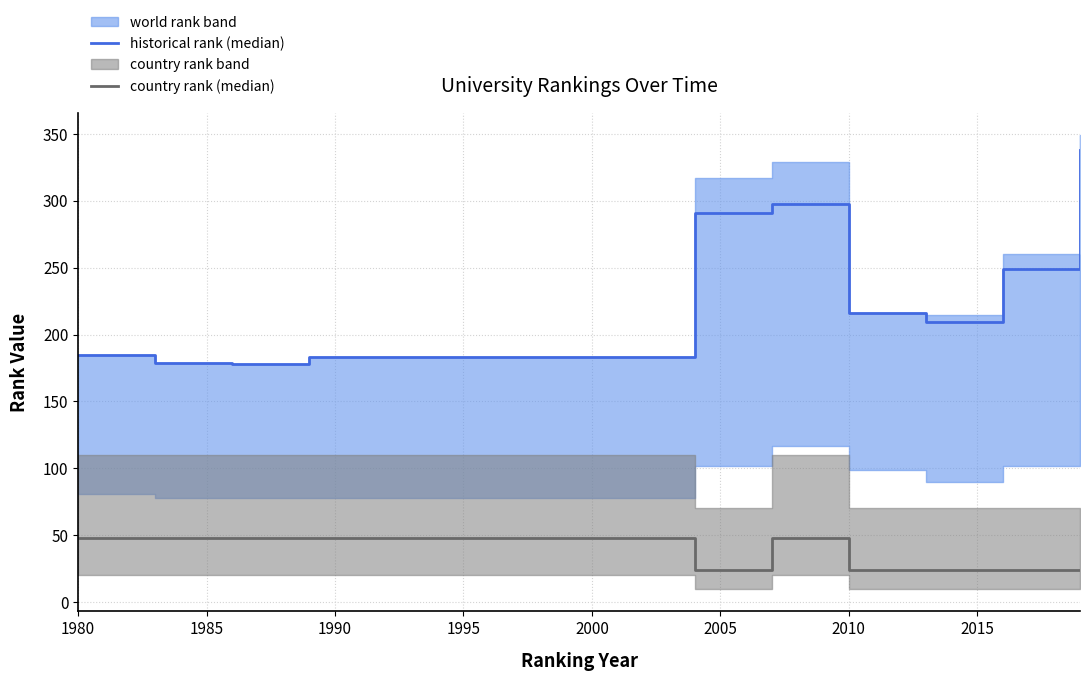

In historical rank (median), how many points are higher than both neighbors (excluding endpoints)?

1